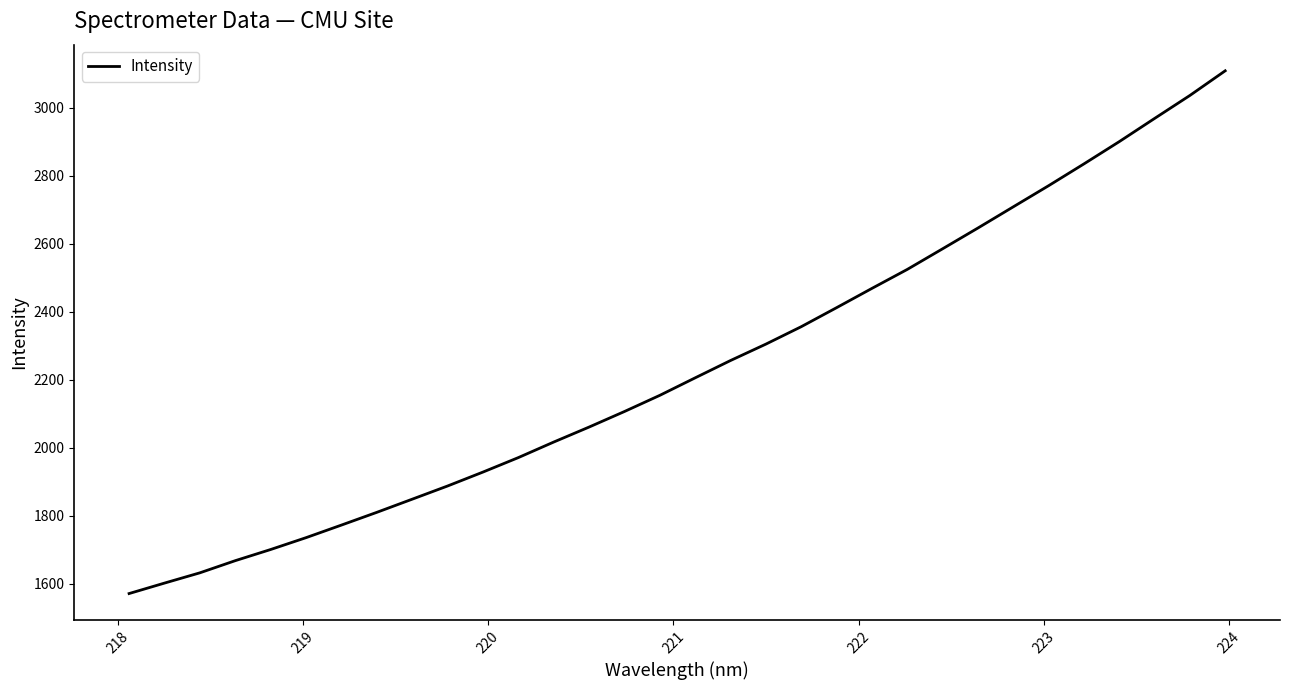

What is the minimum value shown in the chart?

1571.5